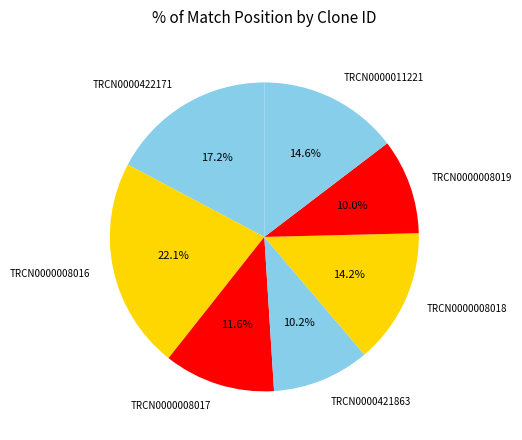

Which slice is the largest?

TRCN0000008016